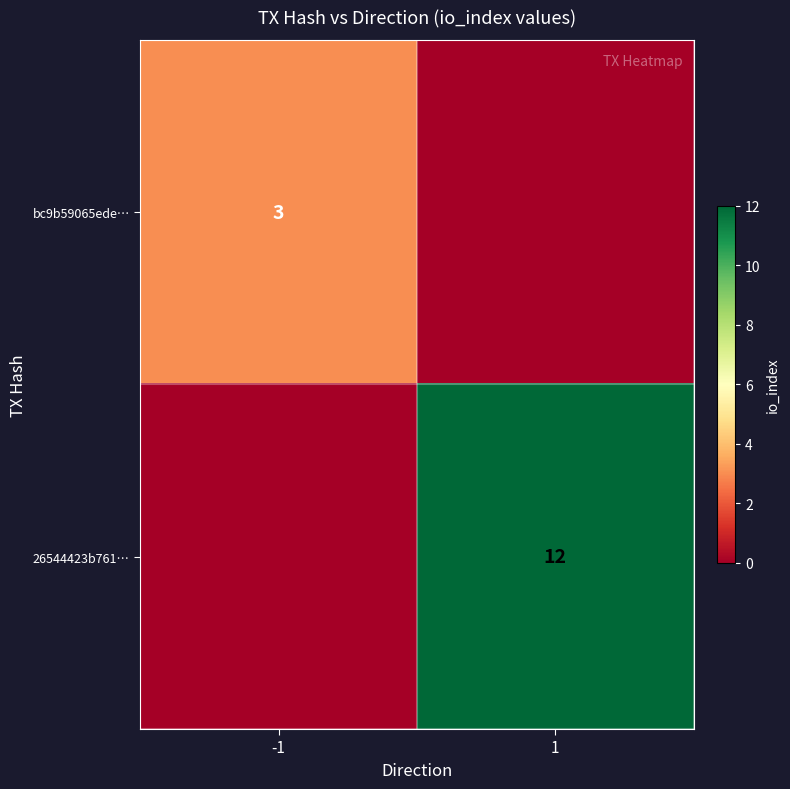

The 26544423b761… series shows 19 at 1. True or false?

False